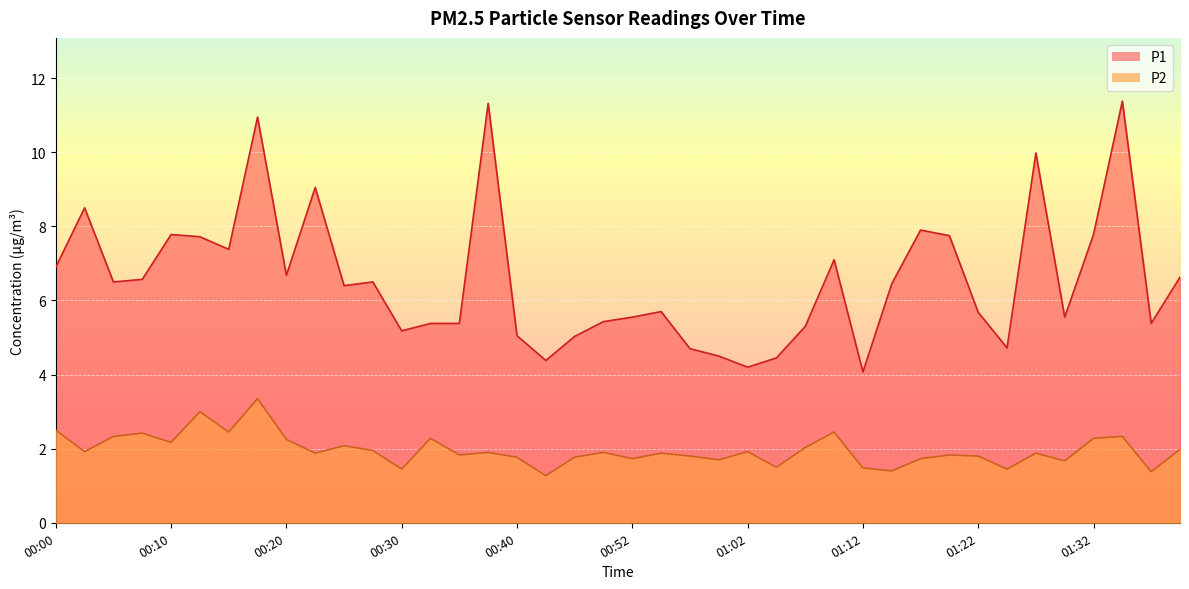

Which has a higher value, 00:20 or 00:22?

00:22